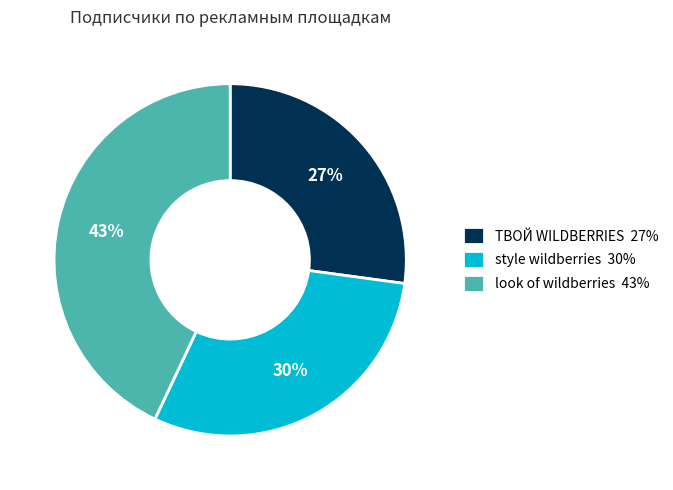

Is it true that ТВОЙ WILDBERRIES is 38% of the pie?

False